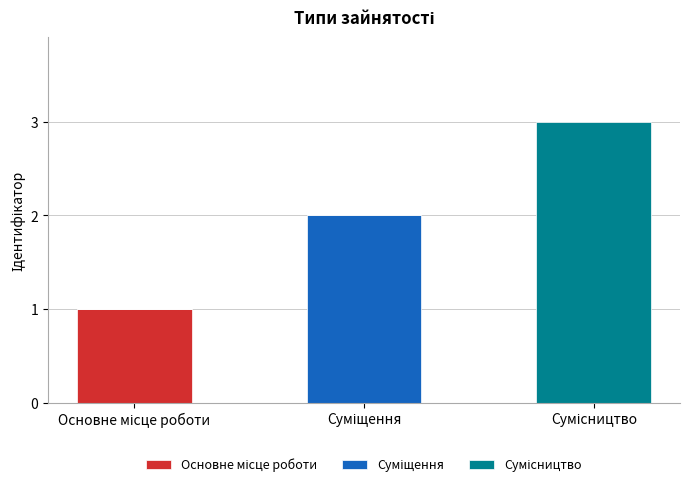

Between Сумісництво and Суміщення, which is larger?

Сумісництво